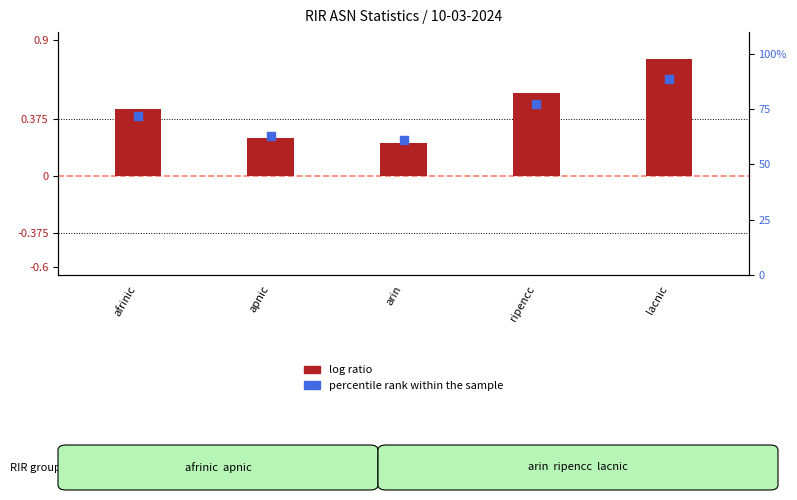

At how many categories does at least one series exceed 60?

5